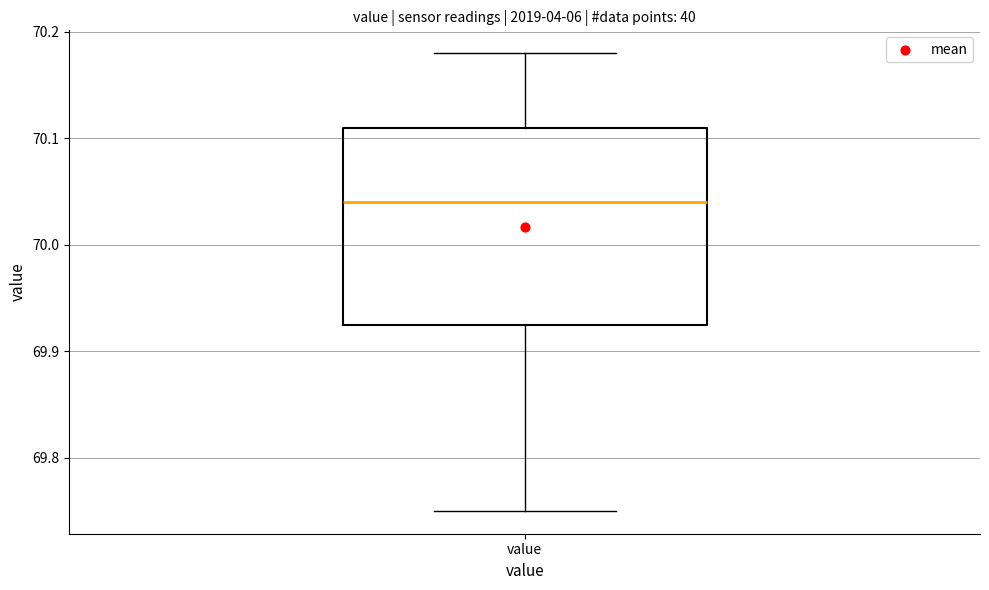

Read this box plot against the y-axis: the position of the median line, the range covered by the box, and the ends of both whiskers. The values are not printed on the chart, so give them approximately, as read against the axis.

median 70.04, box 69.93 to 70.11, whiskers 69.75 to 70.18